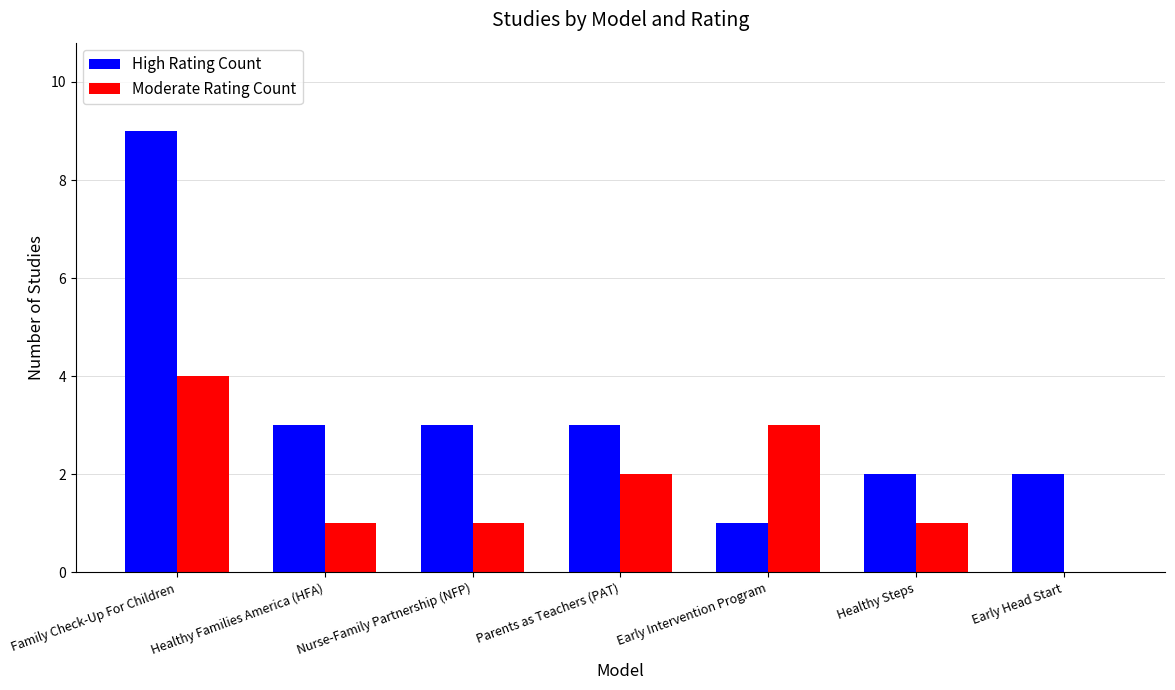

Which series changed the most between Parents as Teachers (PAT) and Early Head Start?

Moderate Rating Count